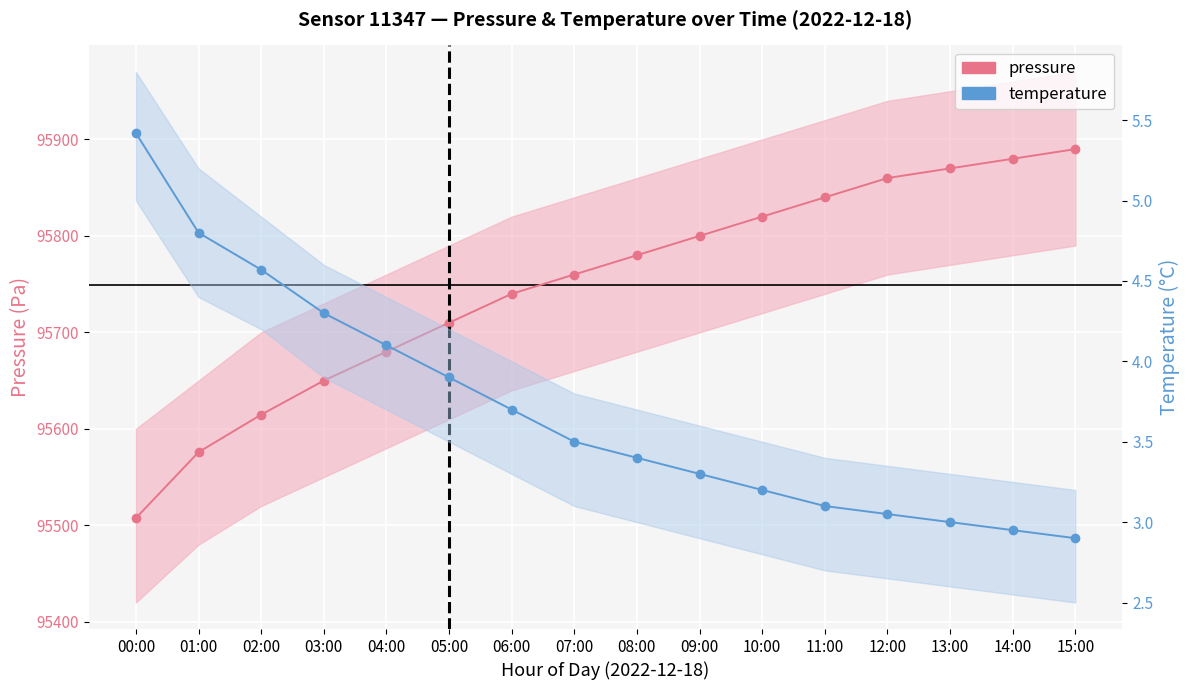

True or false: pressure and temperature cross at least once.

False